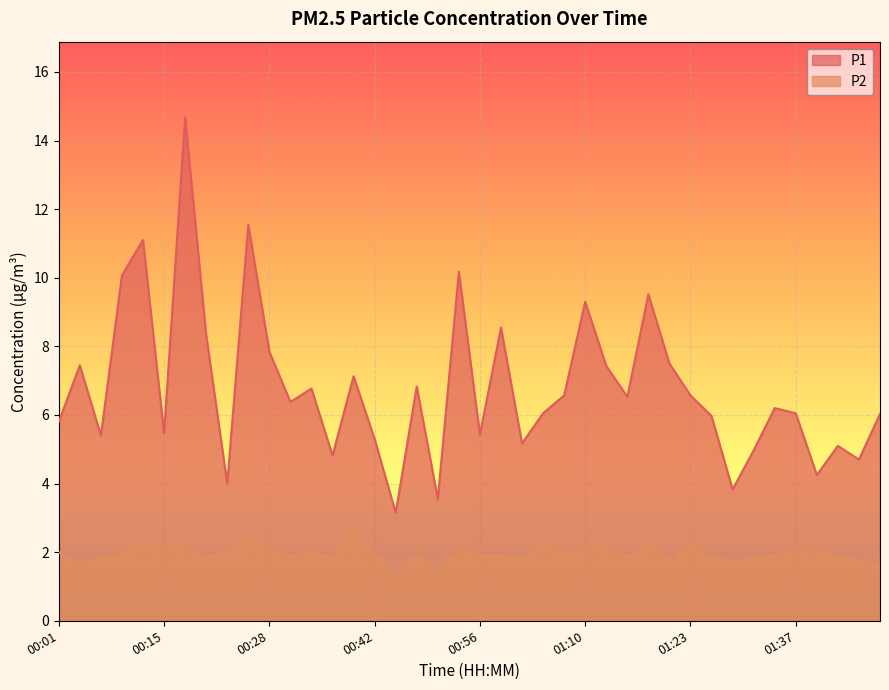

Where is P1 nearest to the value 8?

00:28